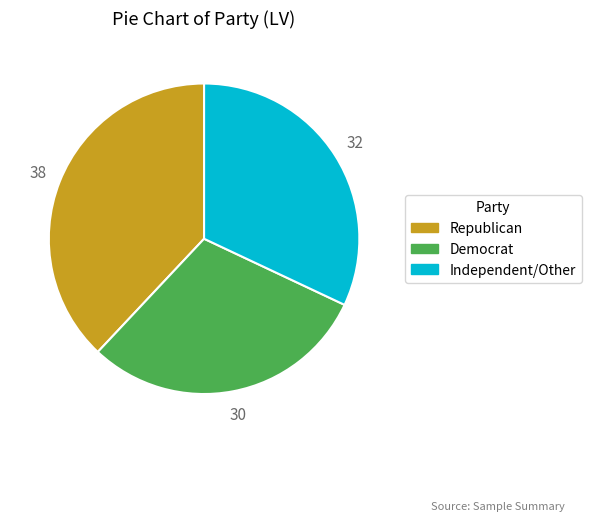

Between Independent/Other and Republican, which is larger?

Republican